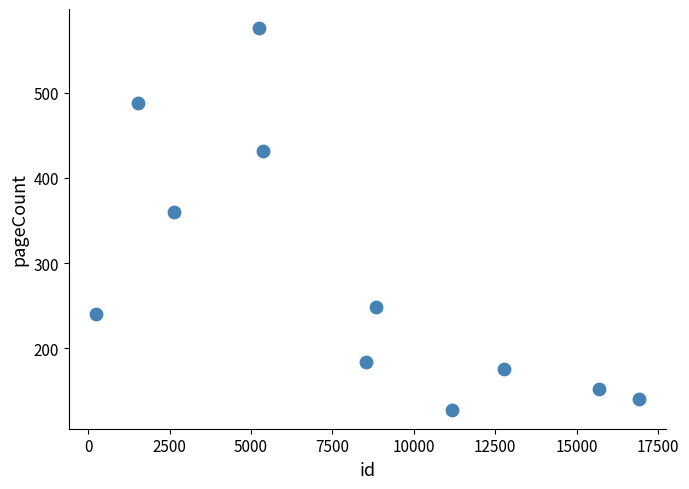

What Y value in the scatter plot is closest to 352?

360